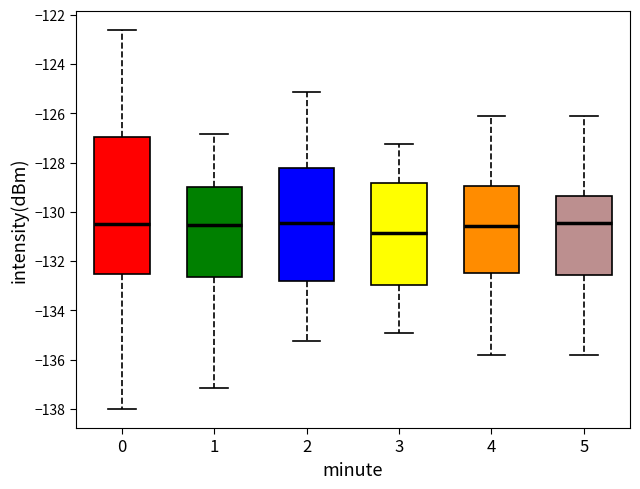

Reading left to right, read every box against the y-axis: the position of its median line, the range the box covers, and the ends of its whiskers. The values are not printed on the chart, so give them approximately, as read against the axis.

0: median -130.4, box -132.6 to -127.0, whiskers -138.0 to -122.6
1: median -130.6, box -132.6 to -129.0, whiskers -137.2 to -126.8
2: median -130.4, box -132.8 to -128.2, whiskers -135.2 to -125.2
3: median -130.8, box -133.0 to -128.8, whiskers -135.0 to -127.2
4: median -130.6, box -132.4 to -129.0, whiskers -135.8 to -126.2
5: median -130.4, box -132.6 to -129.4, whiskers -135.8 to -126.2